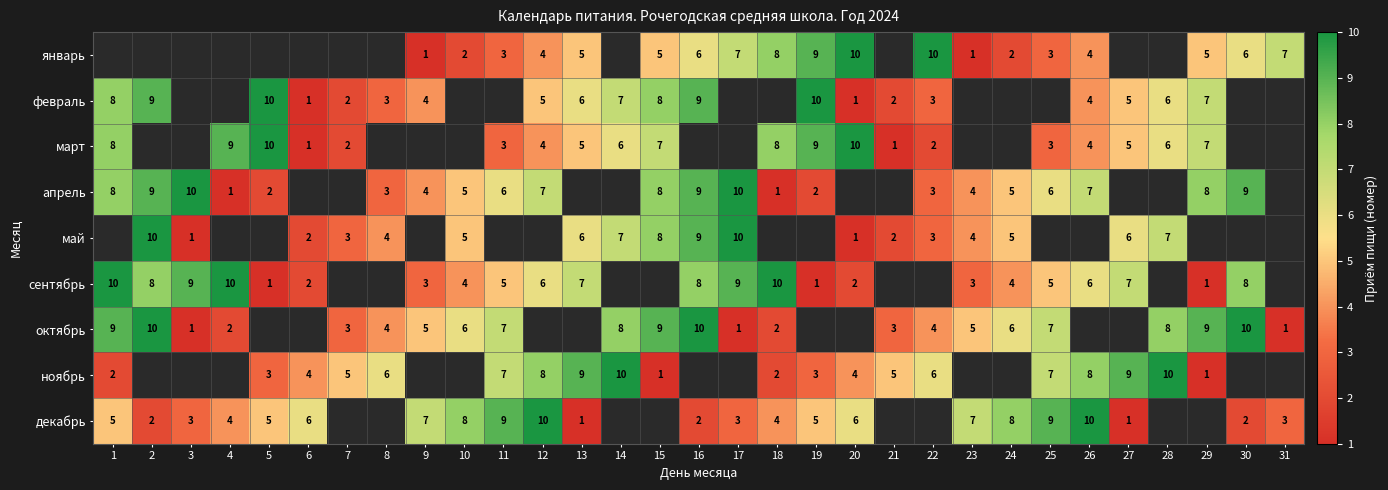

Is it true that январь equals 3 at 10?

False